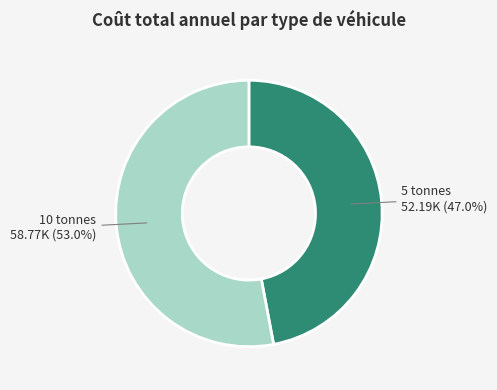

Does any single category account for the majority?

Yes